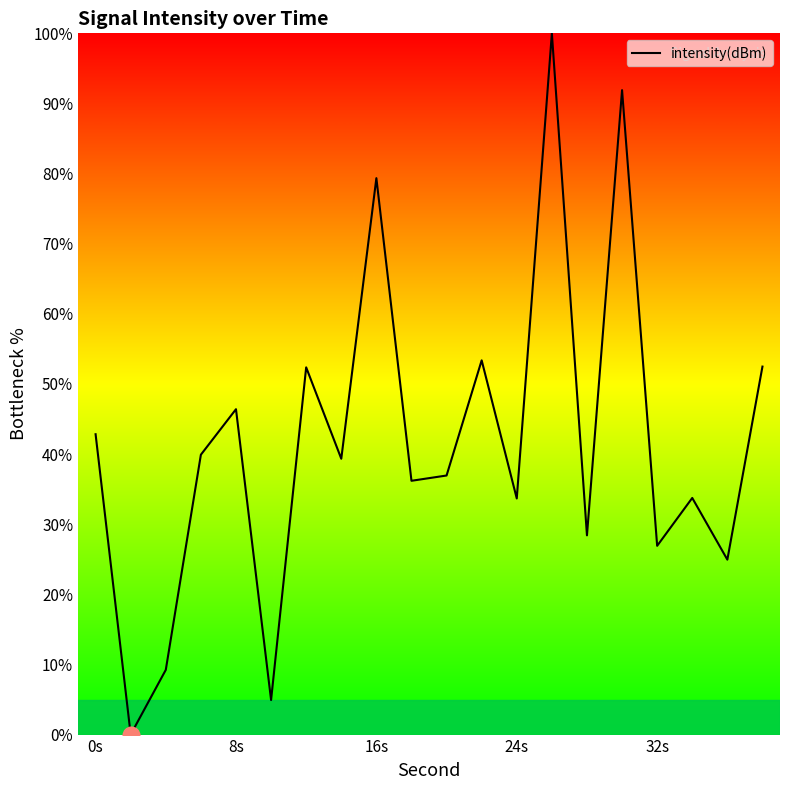

What is the greatest value displayed?

100.0